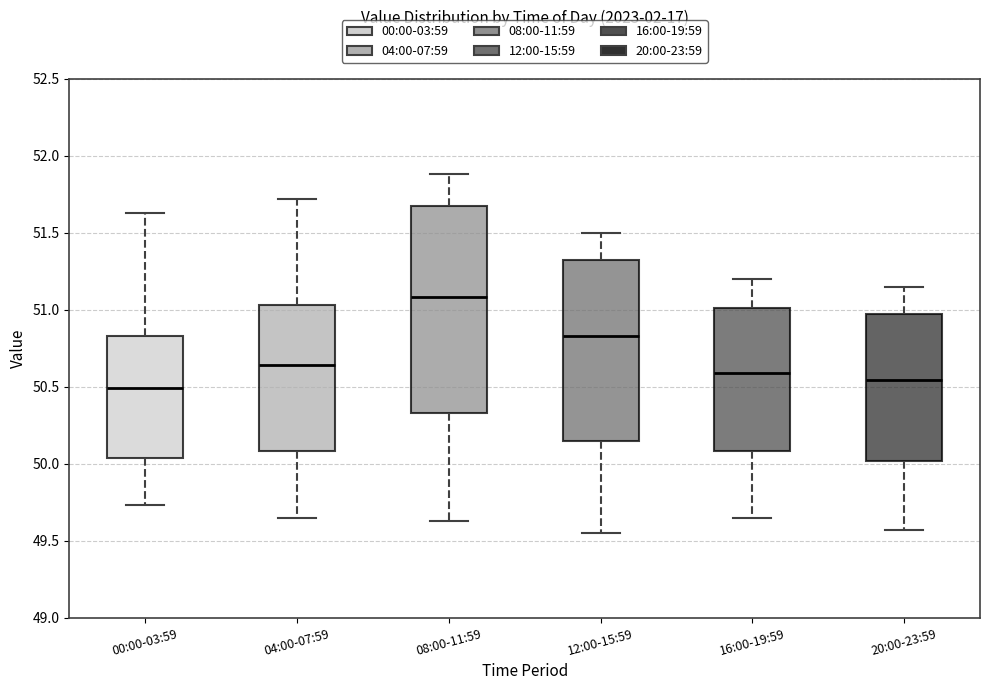

Reading left to right, read every box against the y-axis: the position of its median line, the range the box covers, and the ends of its whiskers. The values are not printed on the chart, so give them approximately, as read against the axis.

00:00-03:59: median 50.50, box 50.05 to 50.85, whiskers 49.75 to 51.65
04:00-07:59: median 50.65, box 50.10 to 51.05, whiskers 49.65 to 51.70
08:00-11:59: median 51.10, box 50.35 to 51.70, whiskers 49.65 to 51.90
12:00-15:59: median 50.85, box 50.15 to 51.35, whiskers 49.55 to 51.50
16:00-19:59: median 50.60, box 50.10 to 51.00, whiskers 49.65 to 51.20
20:00-23:59: median 50.55, box 50.00 to 50.95, whiskers 49.55 to 51.15